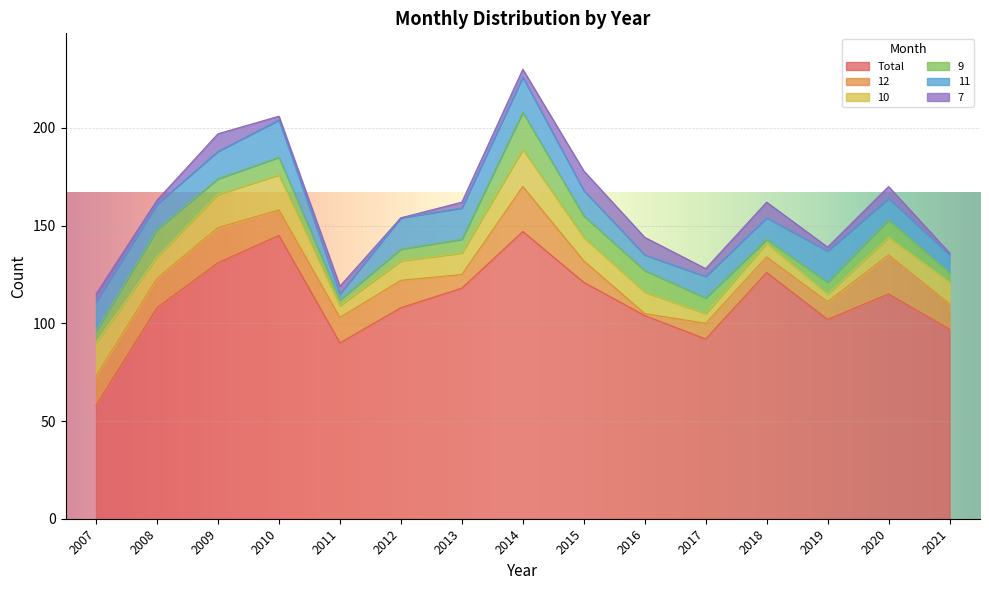

What is the value of the 10 point at the 7th from the left?

11